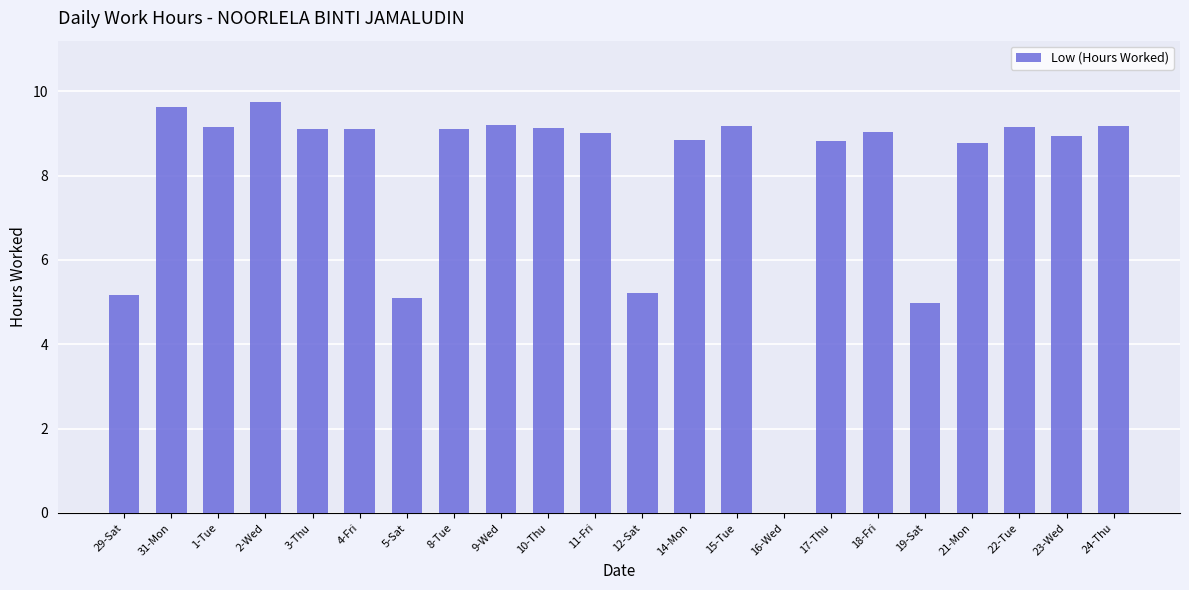

Count the number of categories in the chart.

22